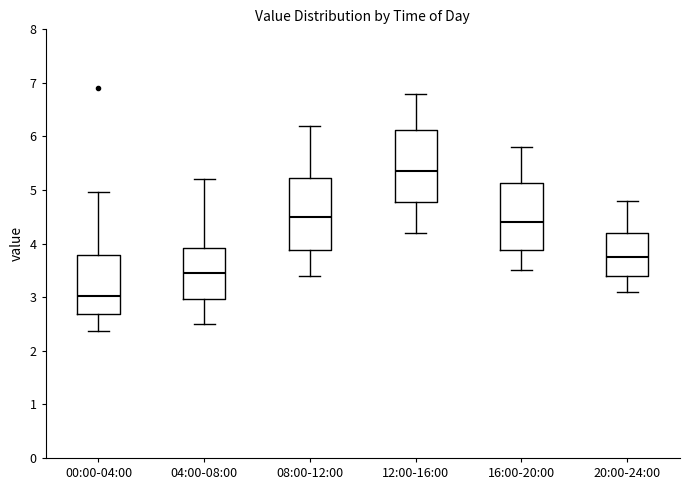

Which box has the highest median line?

12:00-16:00